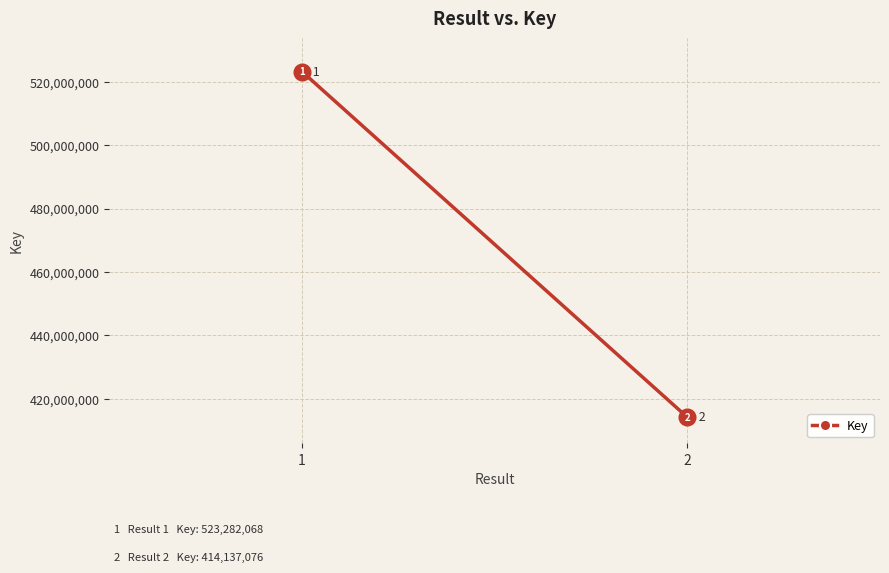

List the labels in order of value, smallest first.

2, 1